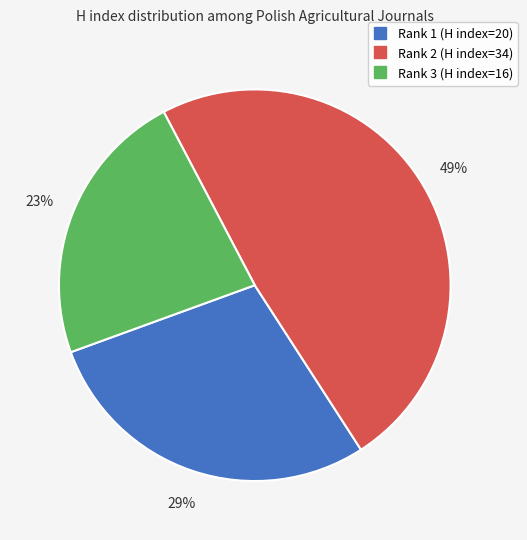

Is there any slice that represents more than half of the pie?

No